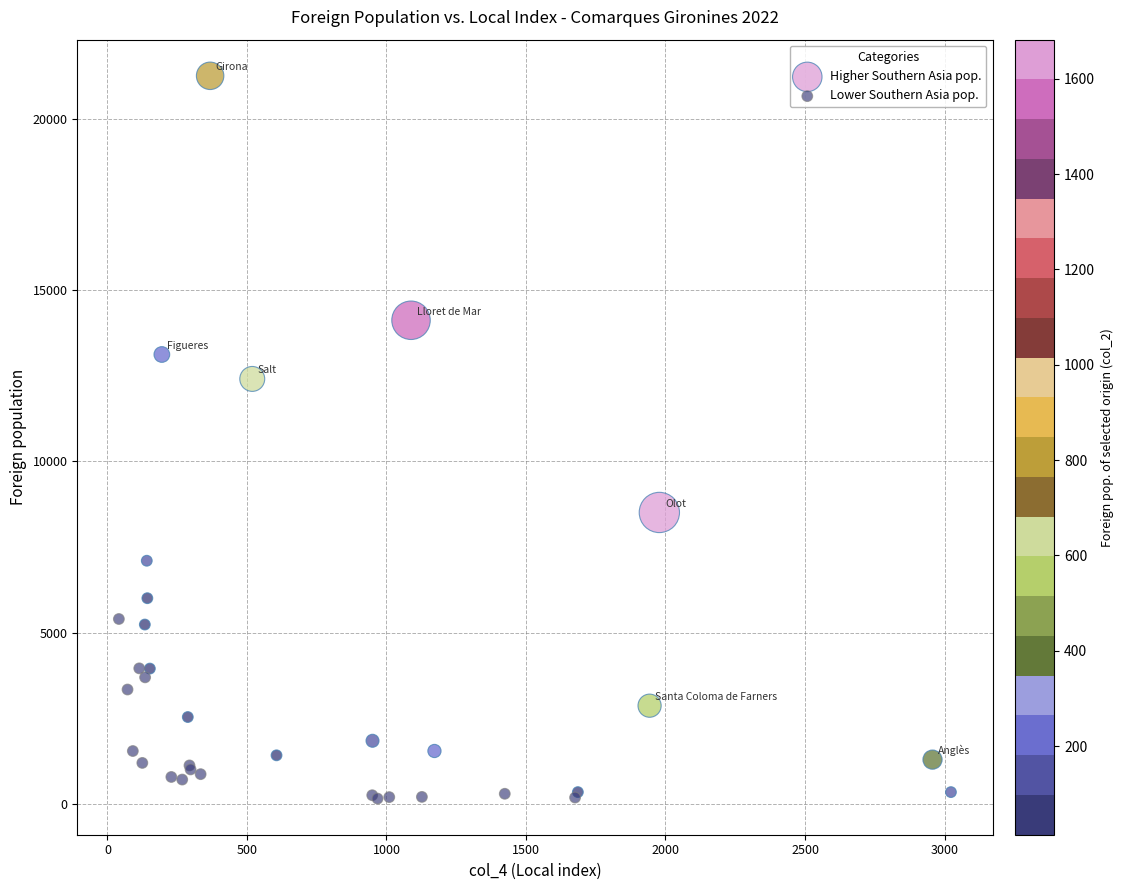

Which series has the largest Y range (max minus min)?

Higher Southern Asia pop.